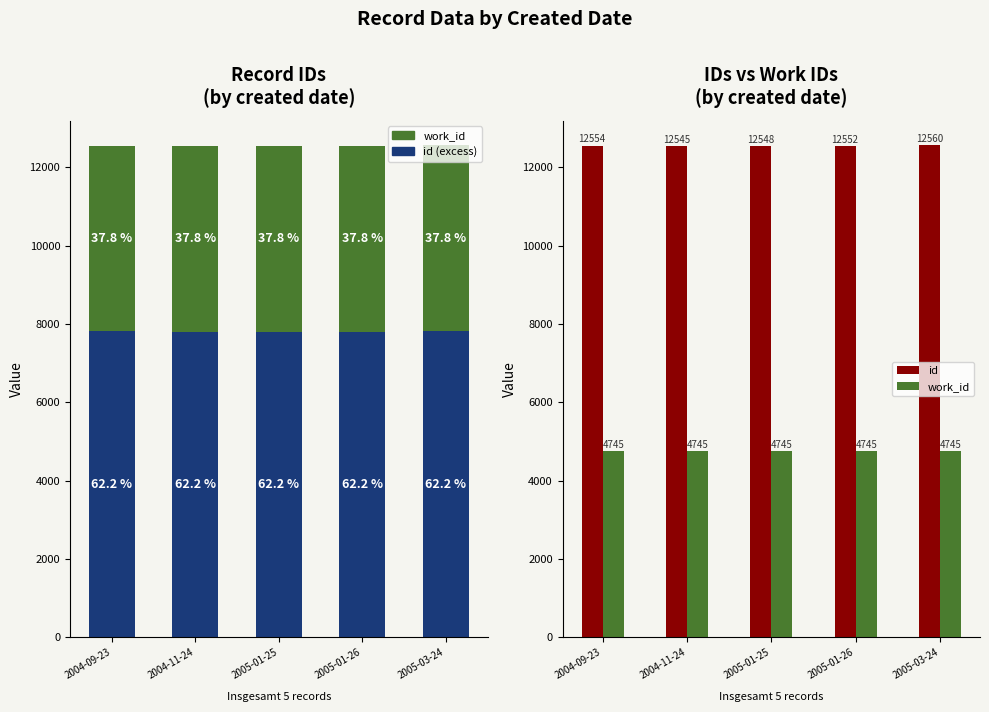

What is the sum of the work_id values at 2005-01-25 and 2005-03-24?

9490